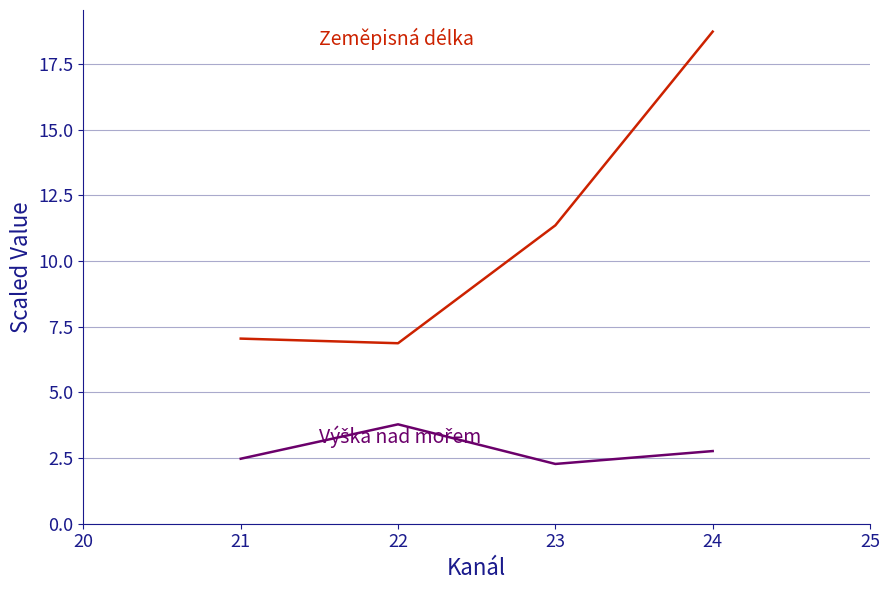

What is the difference between the highest and lowest values at 22?

3.1